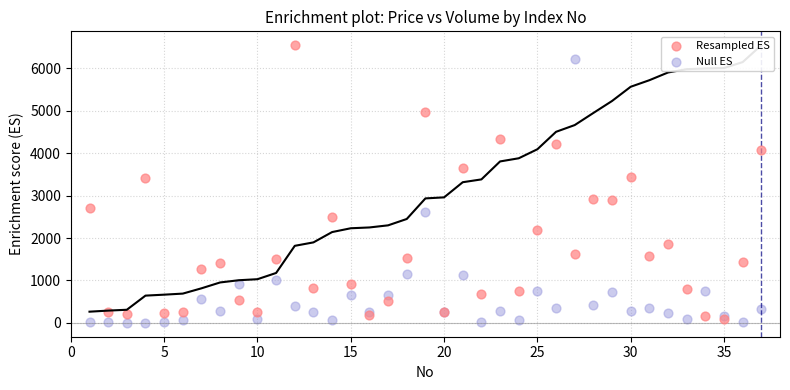

What are all the series names shown in the legend?

Resampled ES, Null ES